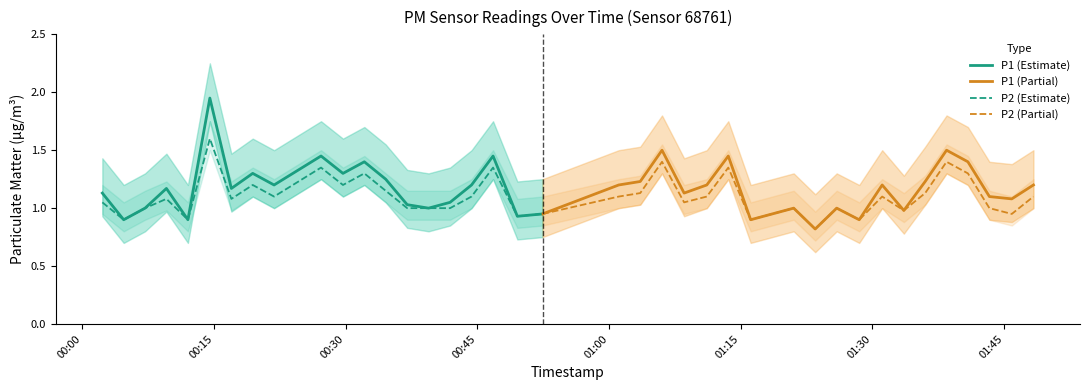

Rank the categories by P1 value from lowest to highest.

29, 1, 4, 26, 31, 18, 19, 27, 33, 2, 14, 28, 30, 13, 15, 38, 37, 0, 23, 3, 6, 8, 16, 20, 24, 32, 39, 21, 34, 12, 7, 10, 11, 36, 9, 17, 25, 22, 35, 5